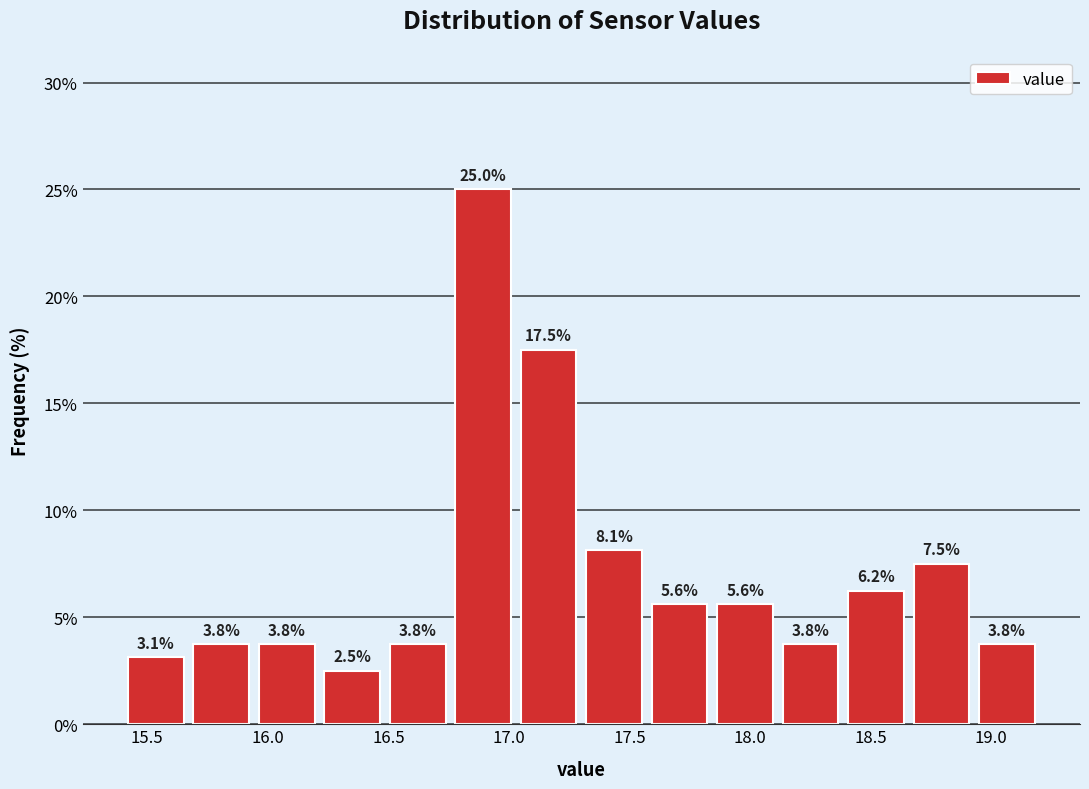

Reading left to right, list every bar in this chart as the range it spans on the x-axis followed by its height. The bar edges are not printed on the chart, so give them approximately, as read against the axis.

15.40 to 15.65: 3.1
15.65 to 15.95: 3.8
15.95 to 16.20: 3.8
16.20 to 16.50: 2.5
16.50 to 16.75: 3.8
16.75 to 17.05: 25.0
17.05 to 17.30: 17.5
17.30 to 17.55: 8.1
17.55 to 17.85: 5.6
17.85 to 18.10: 5.6
18.10 to 18.40: 3.8
18.40 to 18.65: 6.2
18.65 to 18.95: 7.5
18.95 to 19.20: 3.8